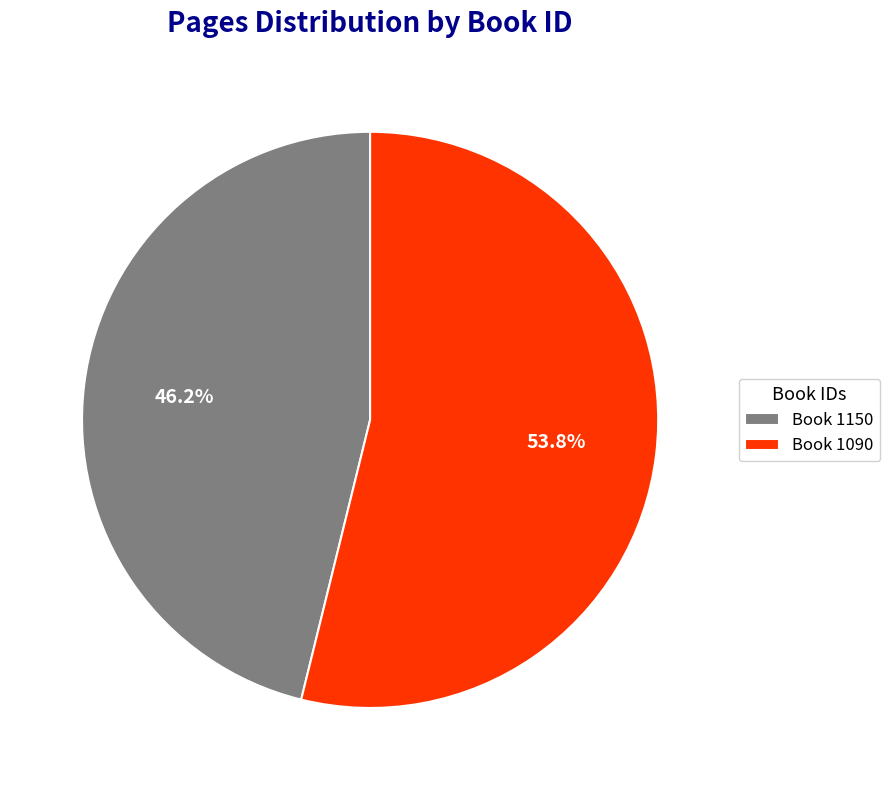

Combined, do Book 1090 and Book 1150 account for over 50%?

Yes